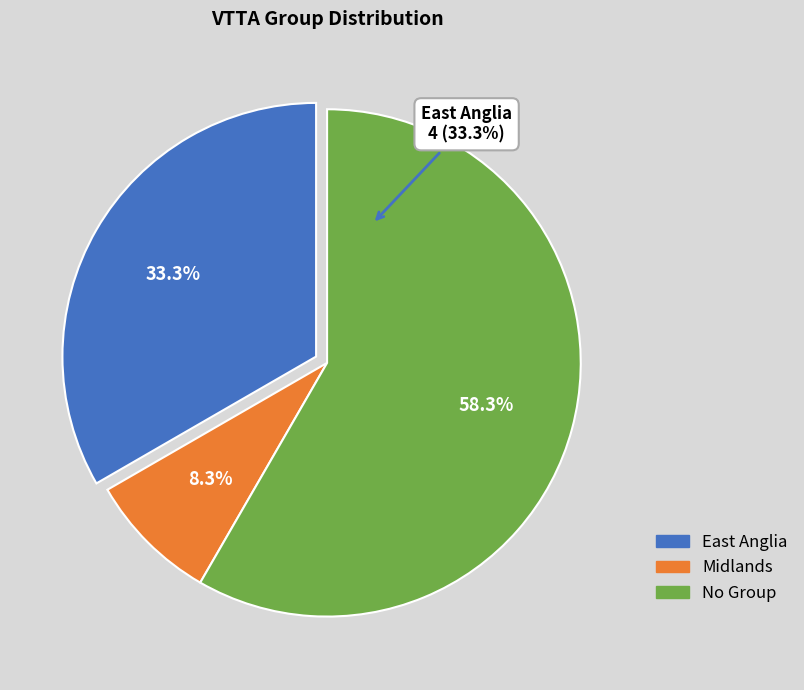

Is it true that Open is 68% of the pie?

False